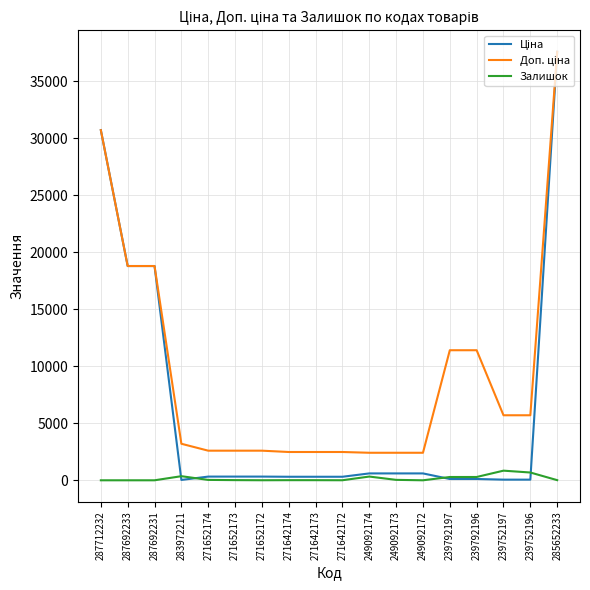

At which category is the sum across all series the highest?

285652233